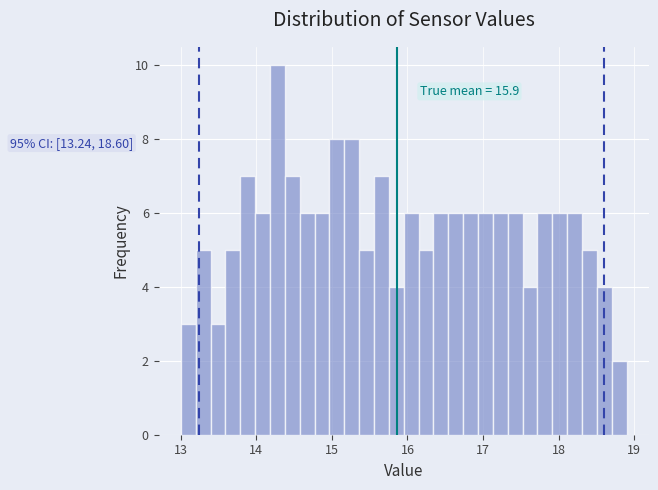

Around what value on the x-axis is the tallest bar? Give the approximate position of its centre, as read against the axis.

14.3